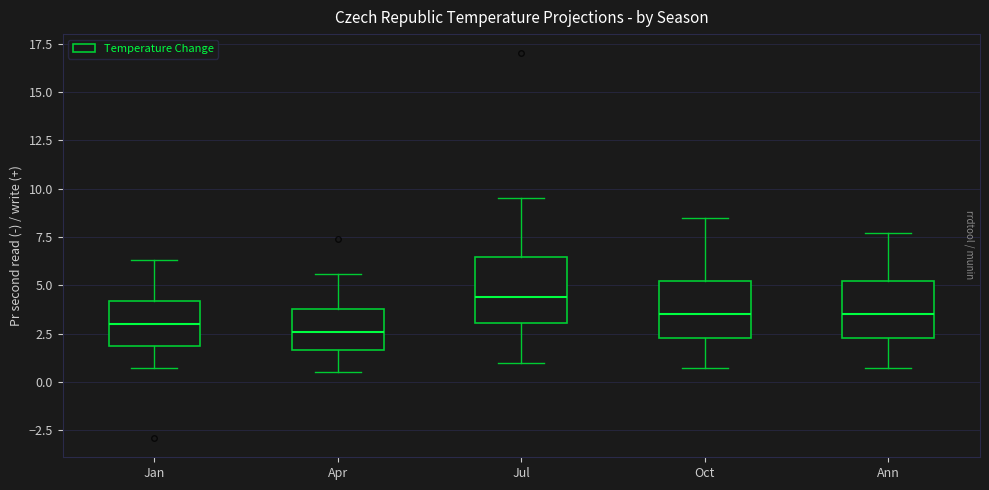

Where does the upper whisker of the box for Ann end on the y-axis? The values are not printed on the chart, so give them approximately, as read against the axis.

7.5